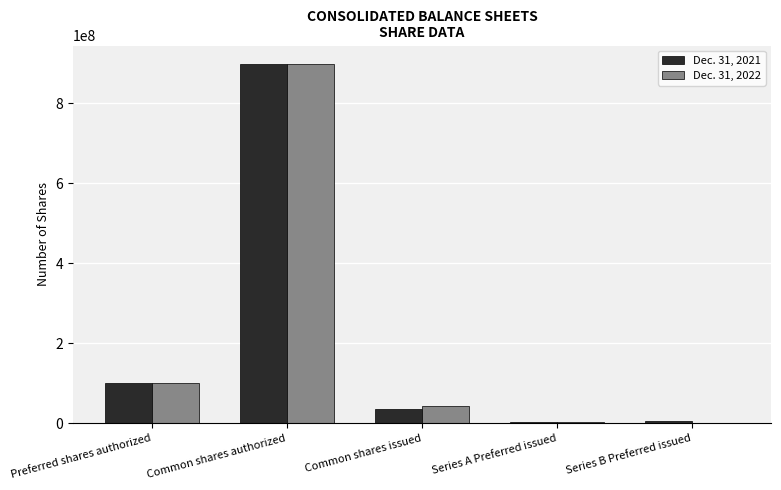

Is it true that Dec. 31, 2021 equals 1427609748 at Common shares authorized?

False